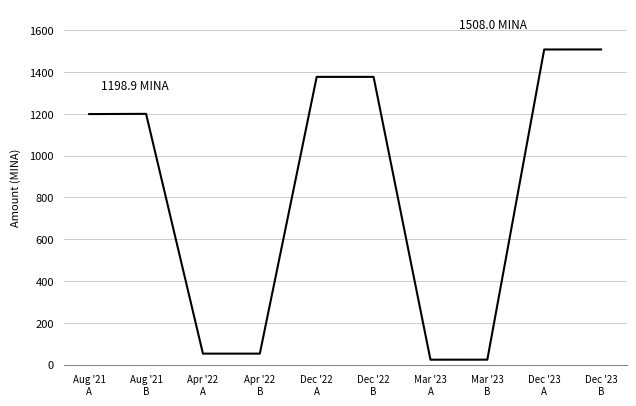

How many lines are shown in the chart?

1